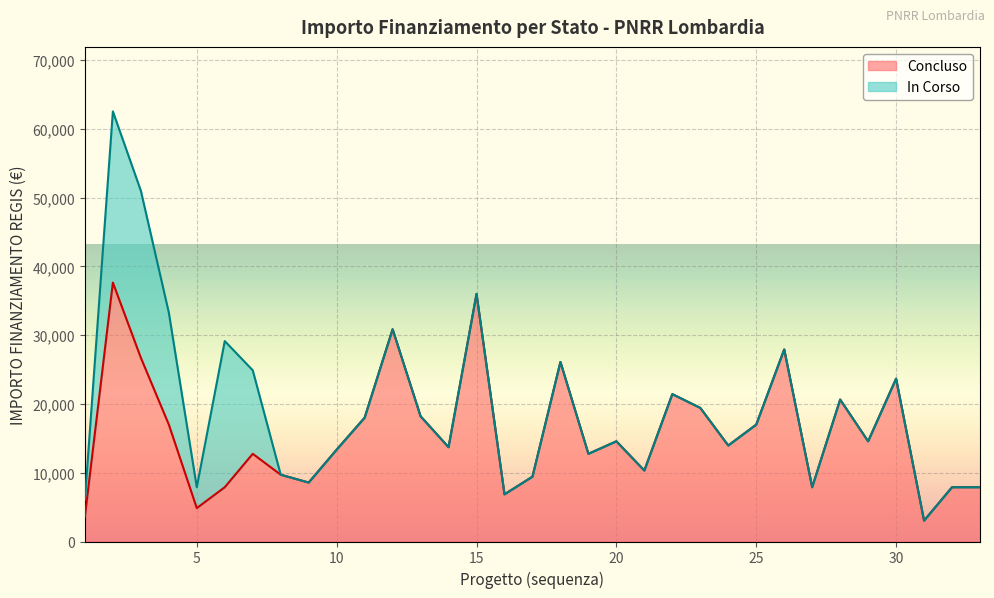

Read the value at 1.4.

16996